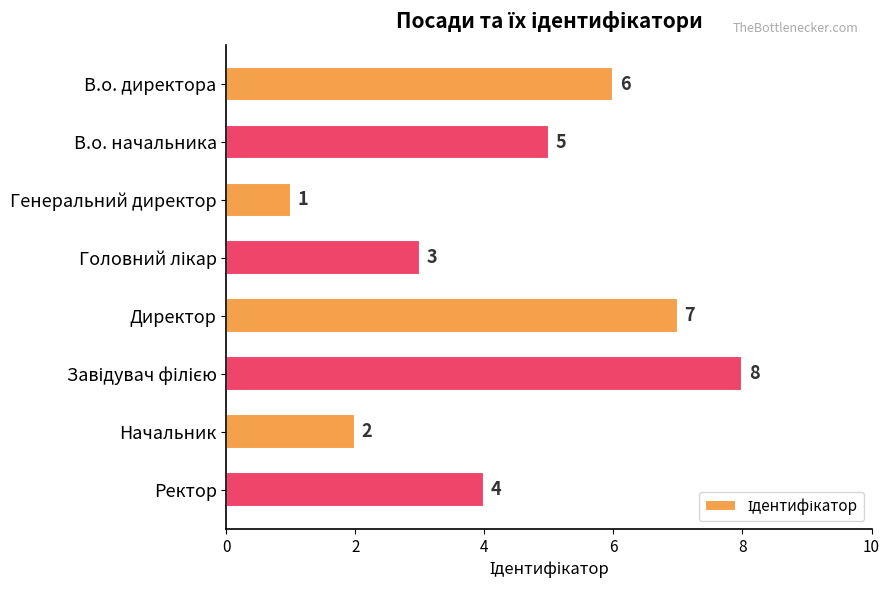

Reading bottom to top, what are all the values shown in this chart?

4	2	8	7	3	1	5	6